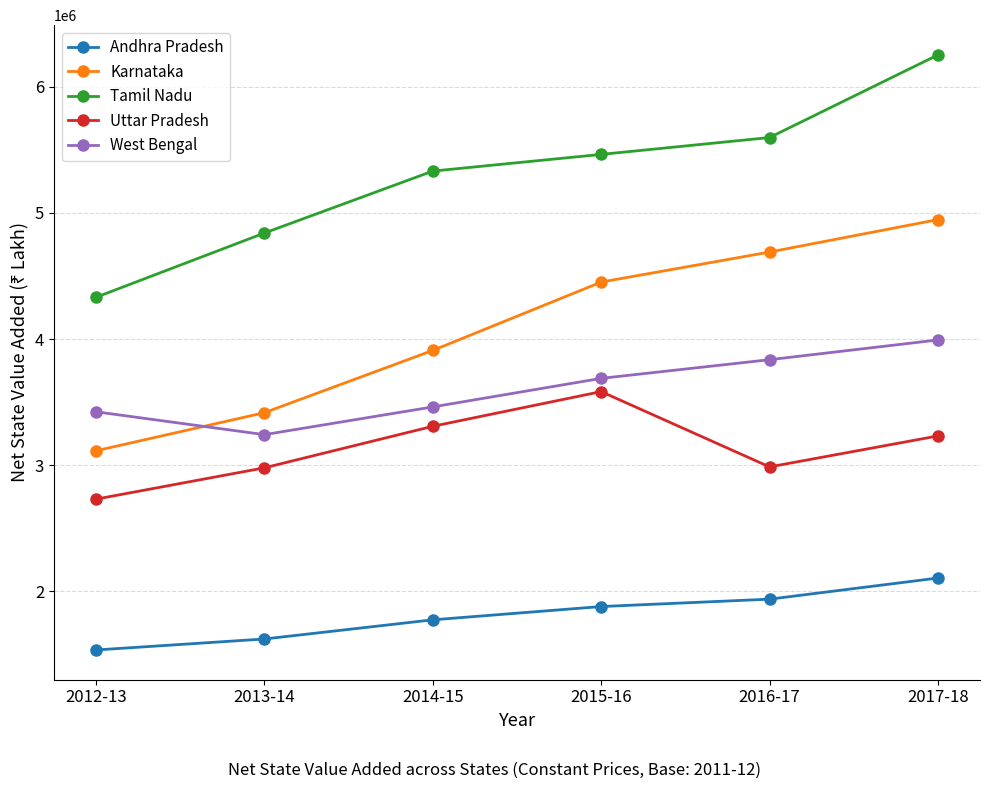

True or false: West Bengal has more than 0 interior local peaks.

False